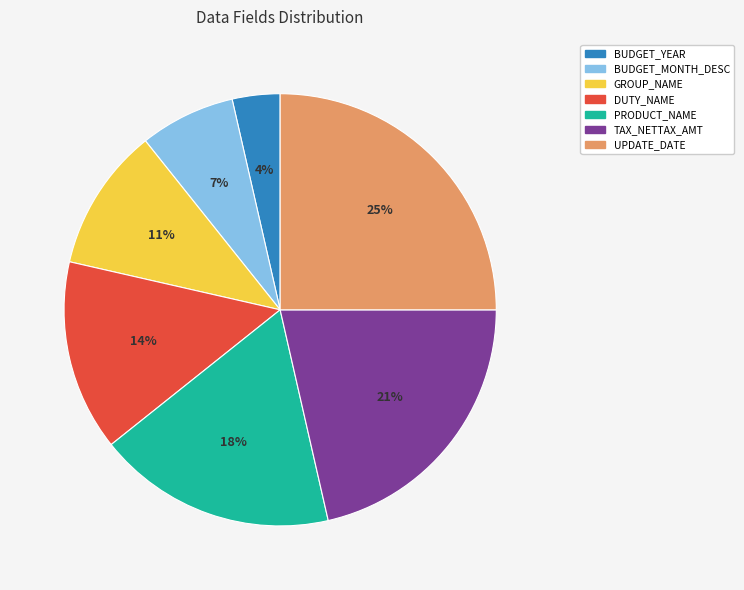

To the nearest percent, what is the difference between the largest and smallest slice percentages?

21%